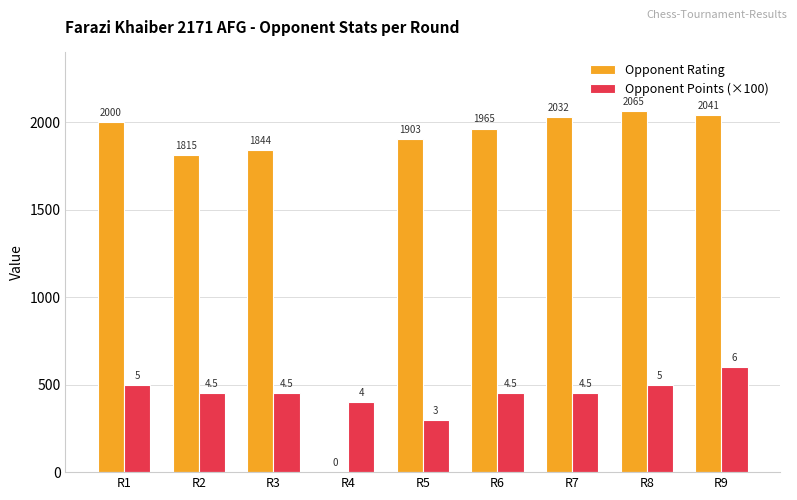

Which series has the widest spread of values?

Opponent Rating